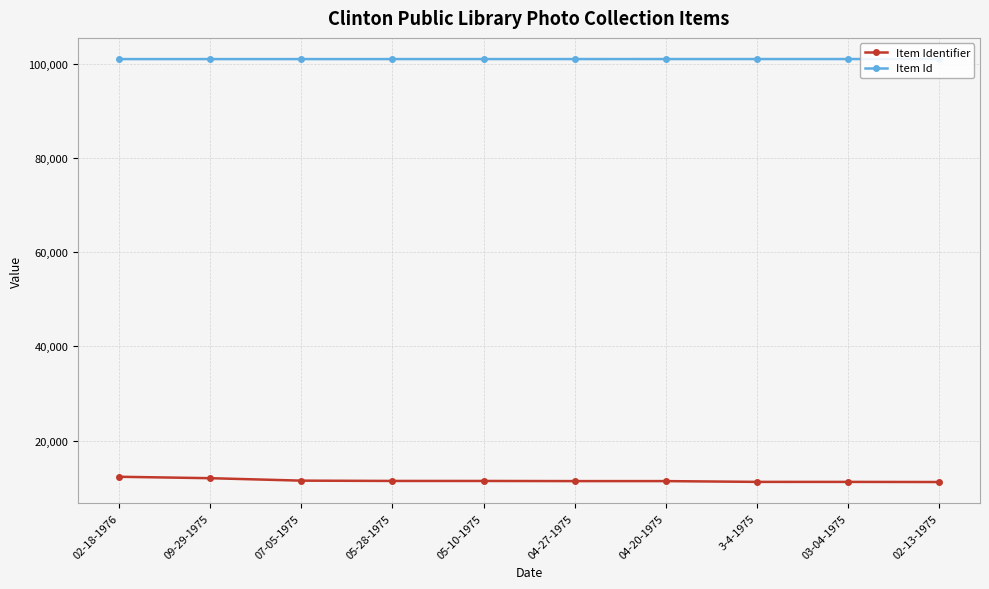

Rank the series by their maximum value, from lowest to highest.

Item Identifier, Item Id